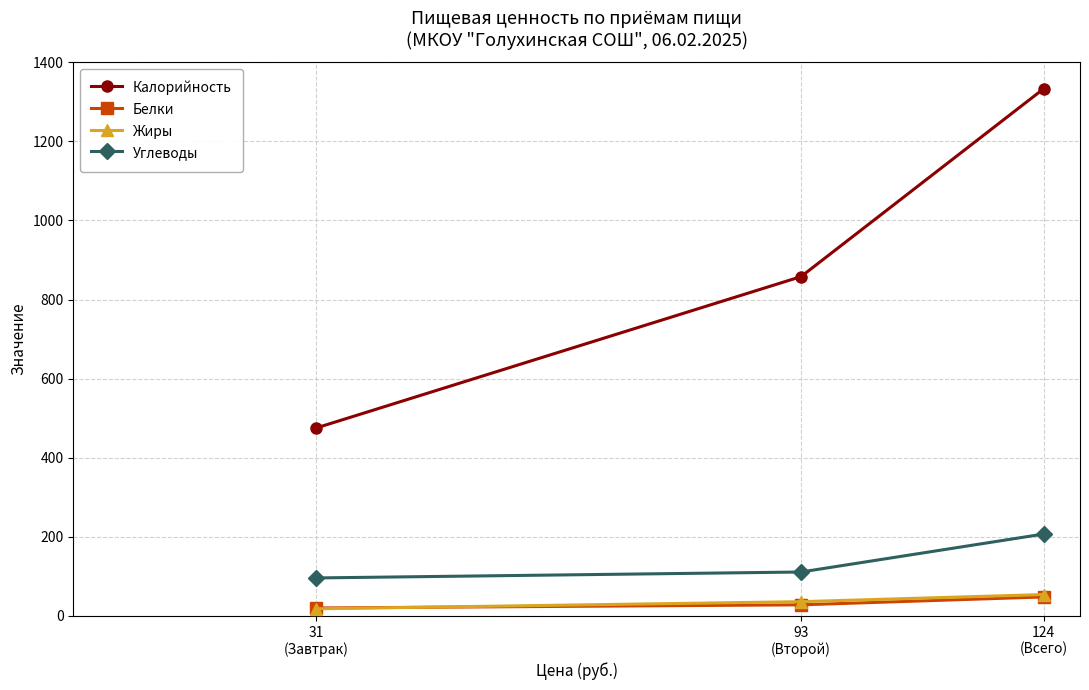

Which series has the largest range (max minus min)?

Калорийность